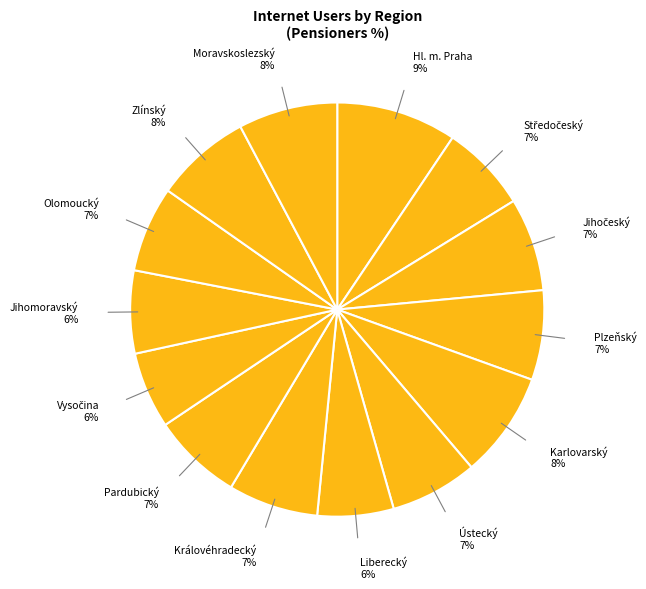

Count the number of slices in the pie.

14